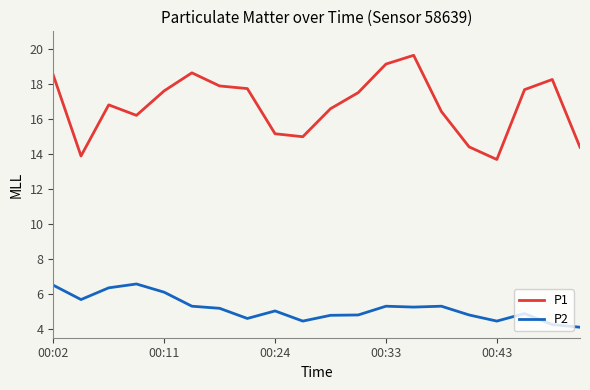

Rank the series by their maximum value, from lowest to highest.

P2, P1